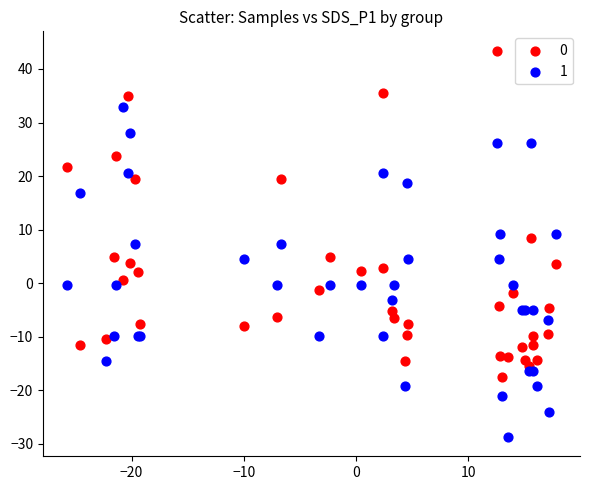

What is the X range (max minus min) for the scatter plot?

43.5